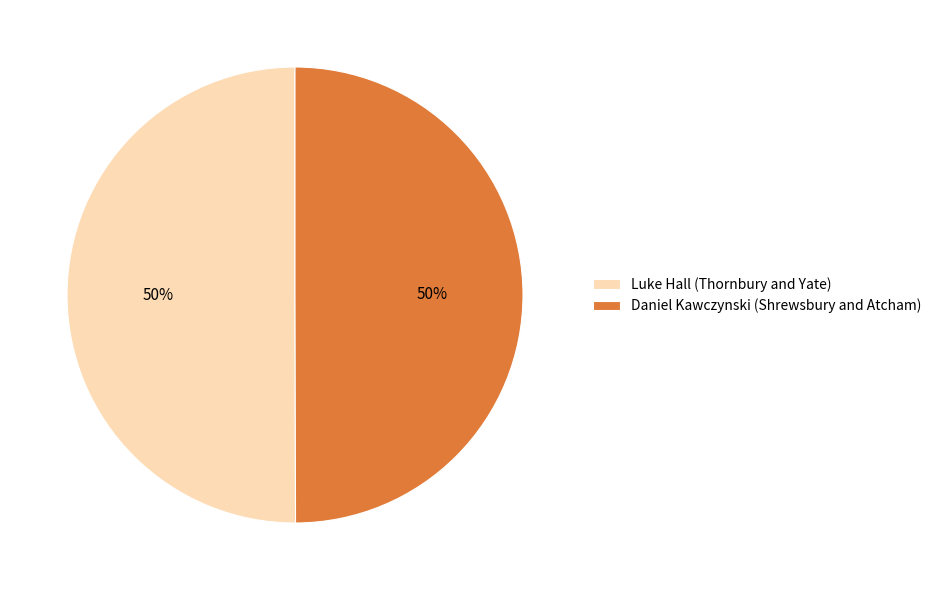

Combined, do Luke Hall (Thornbury and Yate) and Daniel Kawczynski (Shrewsbury and Atcham) account for over 50%?

Yes